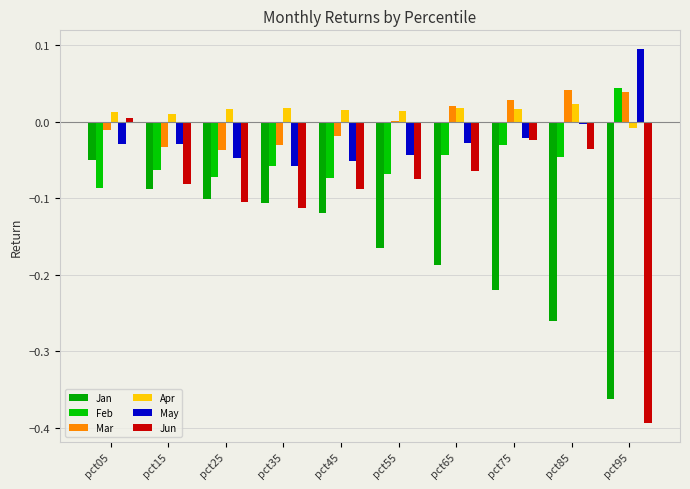

What is the smallest value displayed?

-0.4